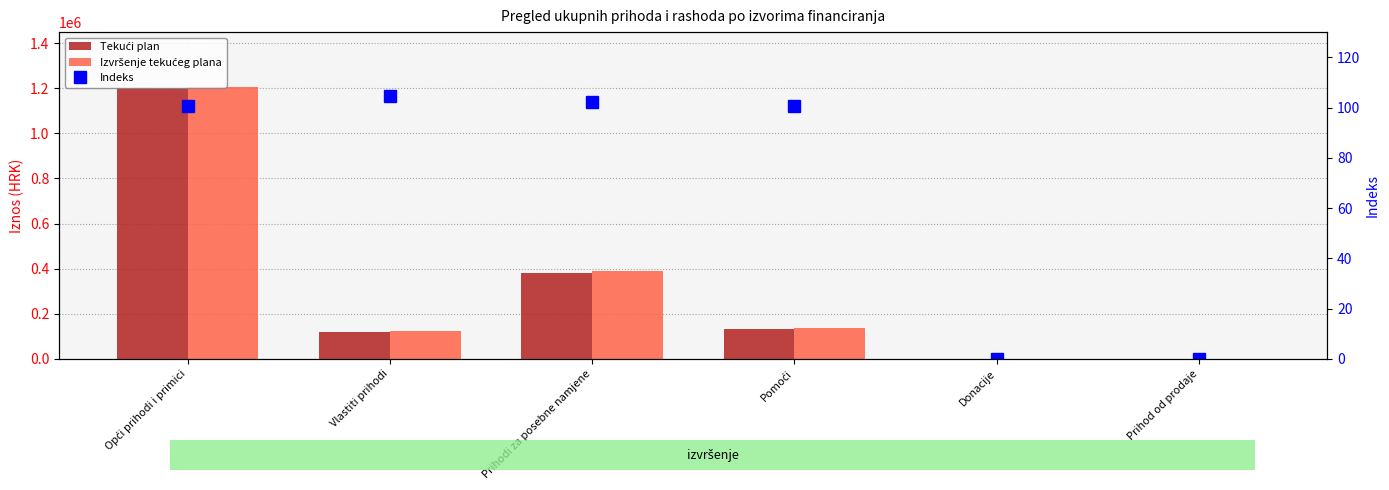

How many data points in Izvršenje tekućeg plana are above 134957?

3